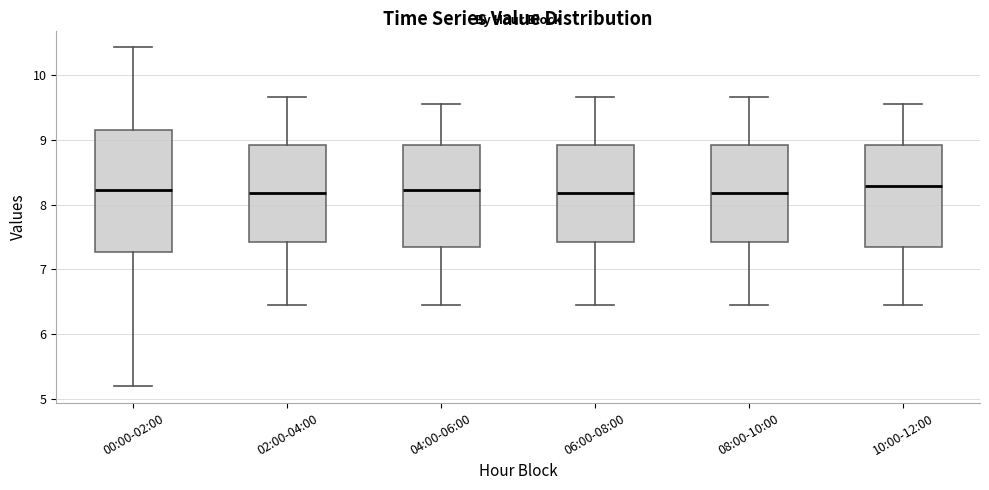

Comparing the boxes themselves (not the whiskers), which one is the tallest?

00:00-02:00